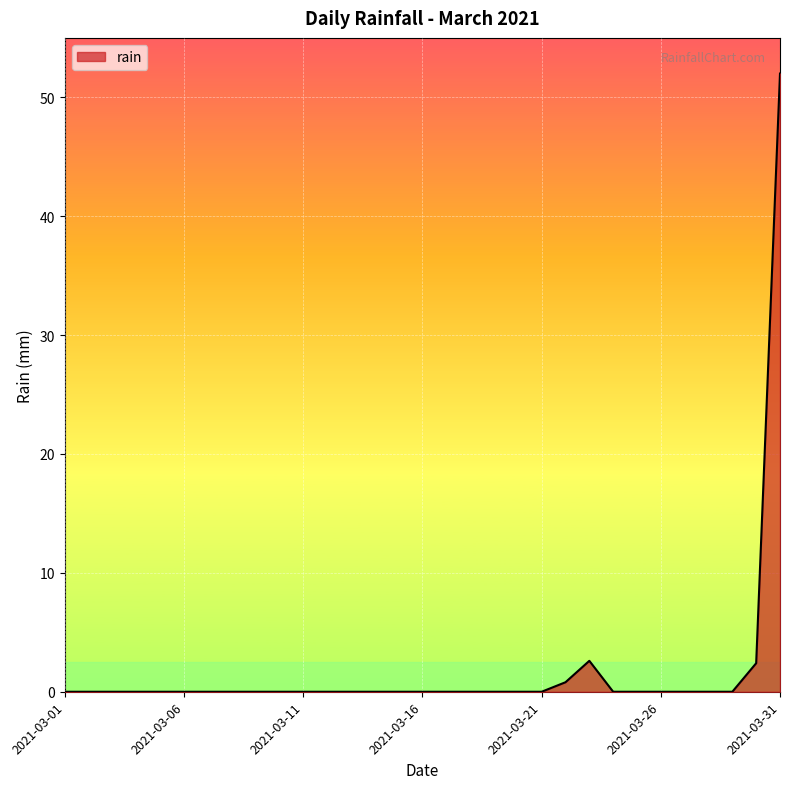

What is the difference between the maximum and minimum values?

52.0